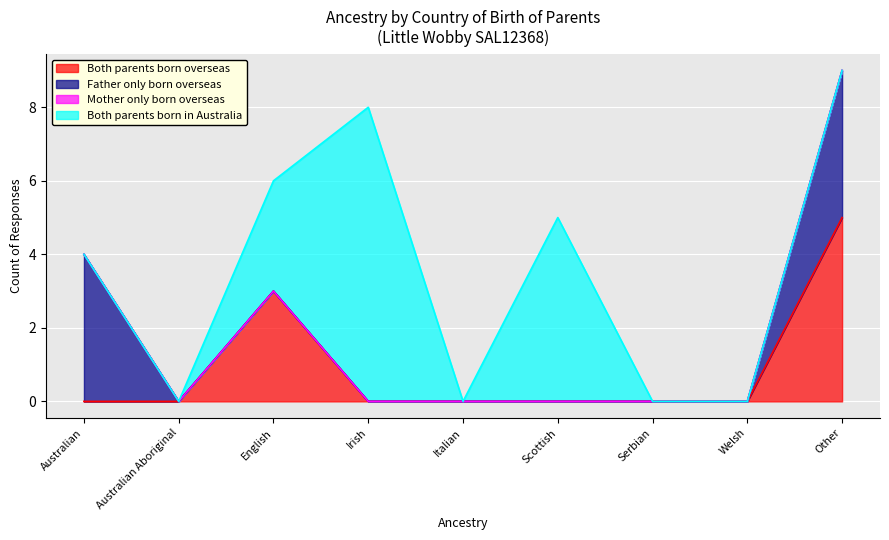

Reading right to left, what are all the values shown in this chart?

Both parents born overseas: Other=5	Welsh=0	Serbian=0	Scottish=0	Italian=0	Irish=0	English=3	Australian Aboriginal=0	Australian=0
Father only born overseas: Other=4	Welsh=0	Serbian=0	Scottish=0	Italian=0	Irish=0	English=0	Australian Aboriginal=0	Australian=4
Mother only born overseas: Other=0	Welsh=0	Serbian=0	Scottish=0	Italian=0	Irish=0	English=0	Australian Aboriginal=0	Australian=0
Both parents born in Australia: Other=0	Welsh=0	Serbian=0	Scottish=5	Italian=0	Irish=8	English=3	Australian Aboriginal=0	Australian=0